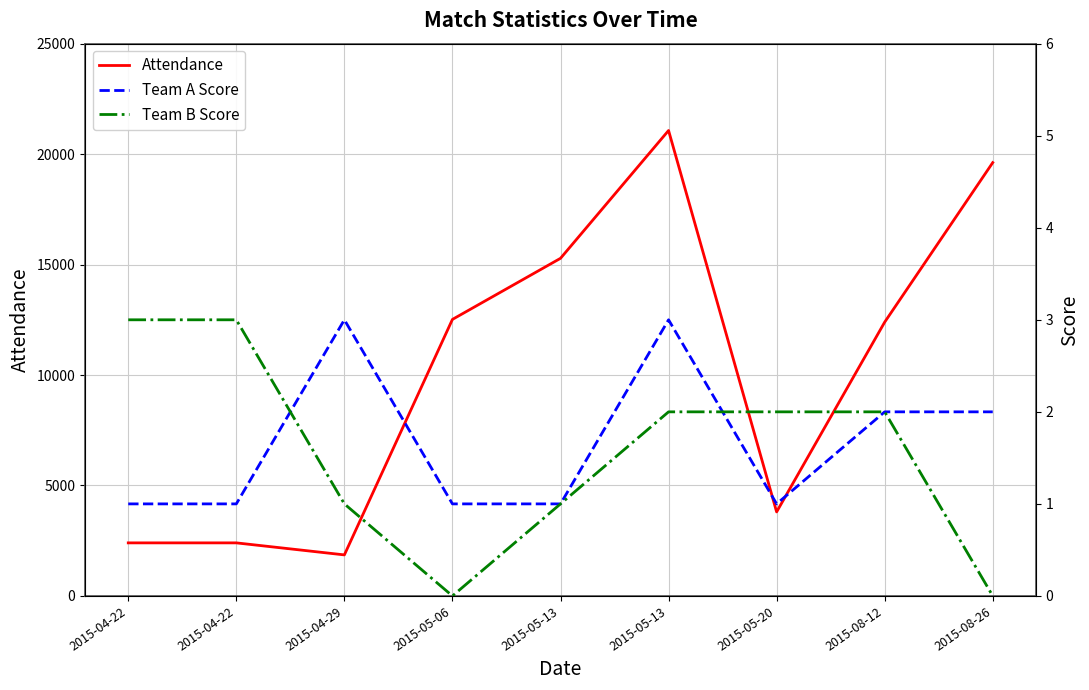

Which series changed the most between 2015-05-13 and 2015-05-20?

Attendance